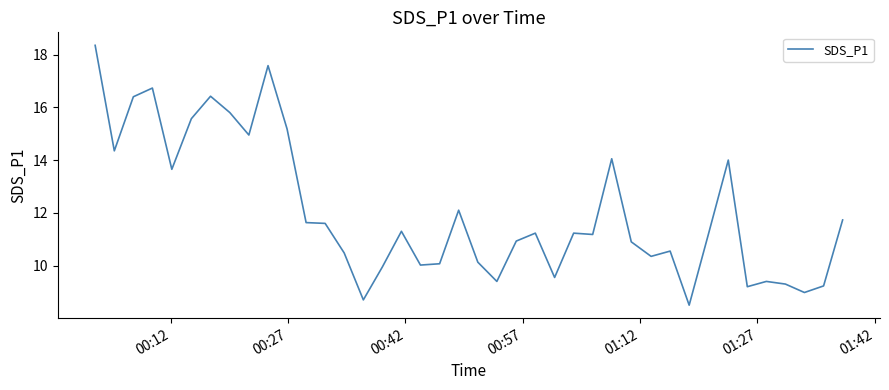

How many values are below 11?

18